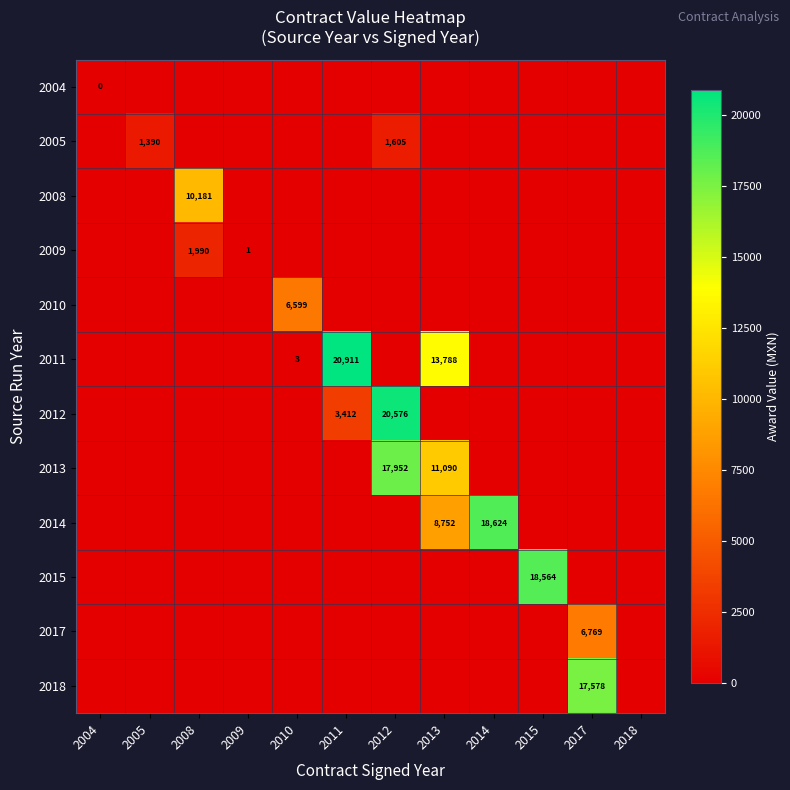

True or false: 2012 has a value of 20576 at 2012.

True